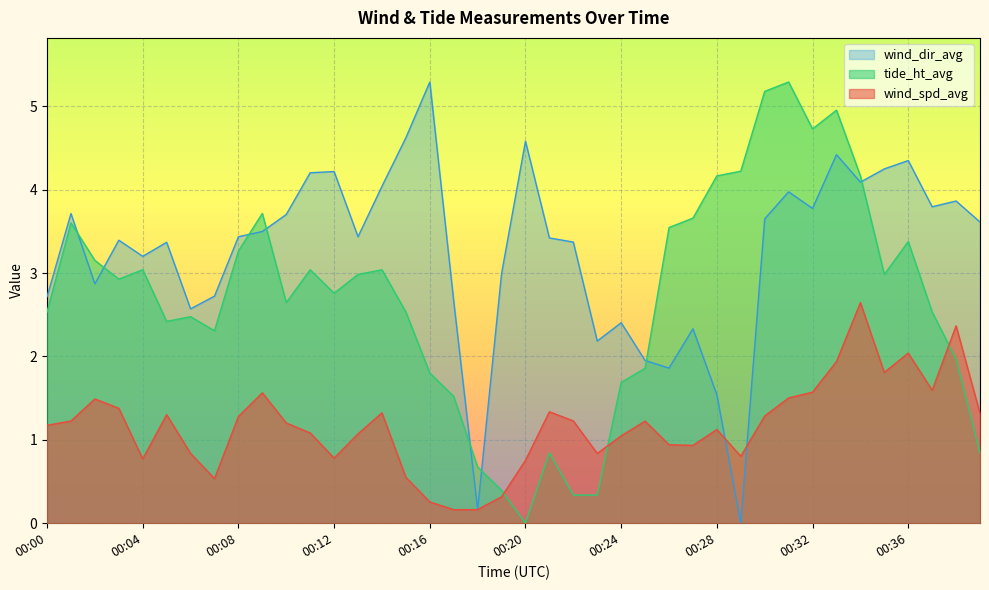

Does the chart display data point markers on the line(s)?

No